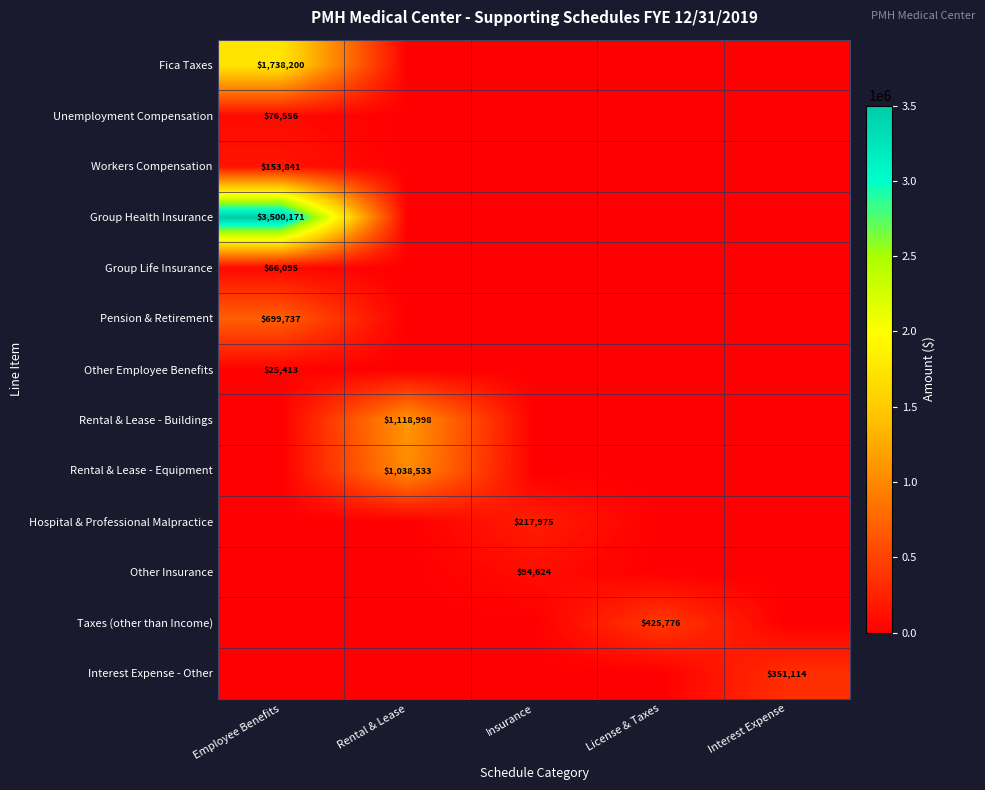

The Other Employee Benefits series shows 15687 at Employee Benefits. True or false?

False